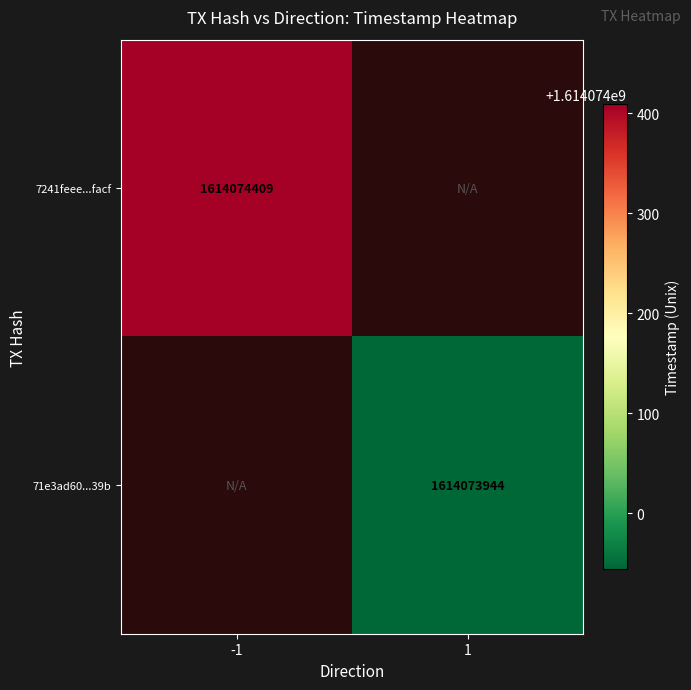

True or false: 71e3ad60fcfbe3d26aba22ada4cb04d1bafc39b has a value of 1 at direction.

True